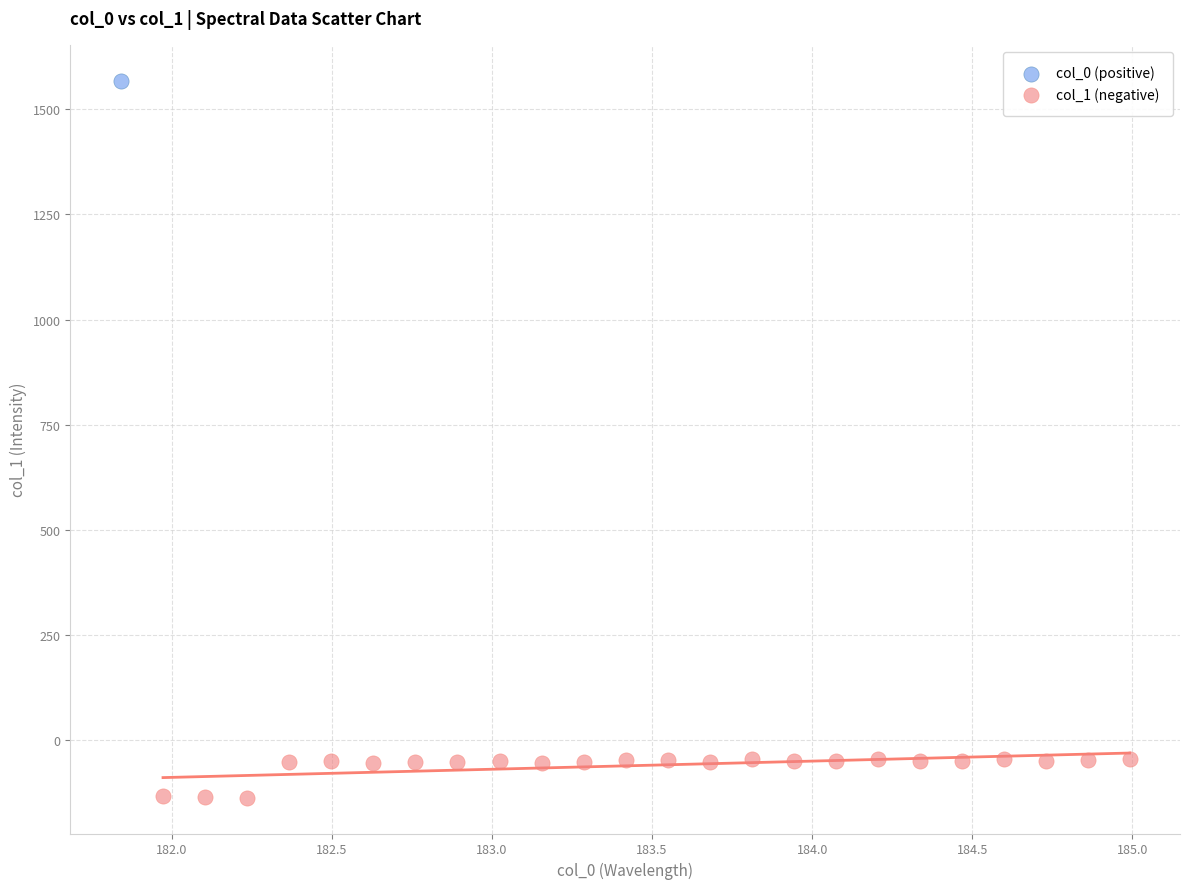

What are all the series names shown in the legend?

col_0 (positive), col_1 (negative)